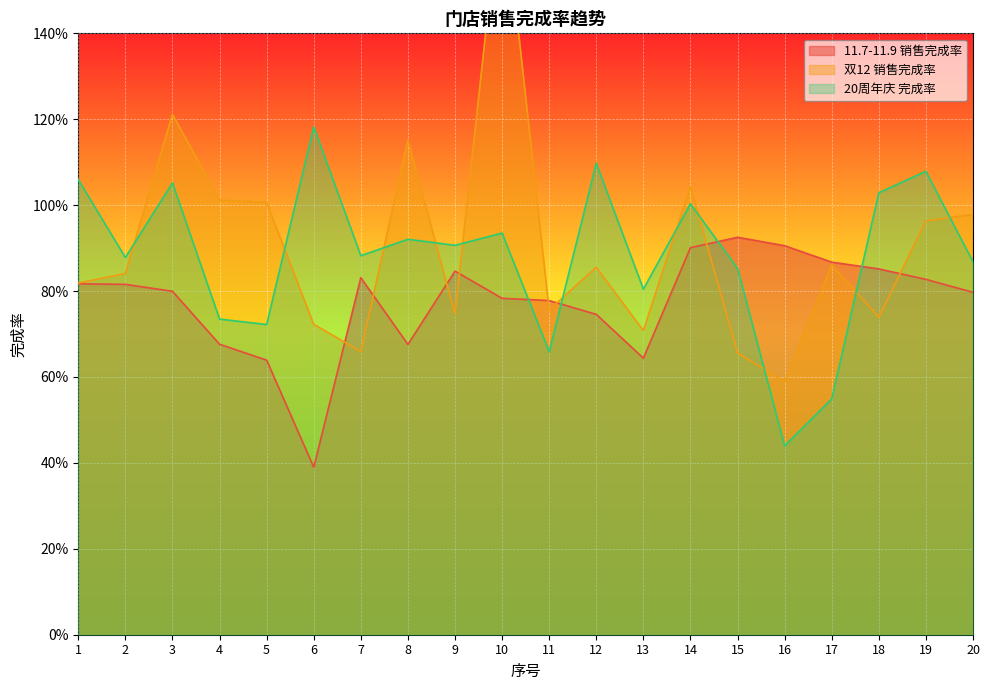

Where do 11.7-11.9 销售完成率 and 20周年庆 完成率 first cross each other?

10 and 11